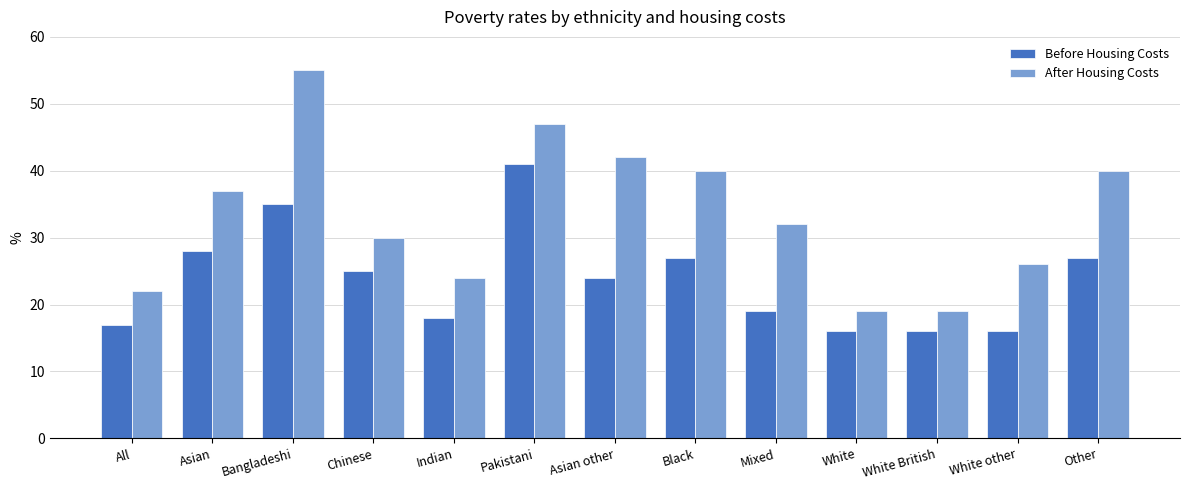

True or false: After Housing Costs has a value of 13 at All.

False